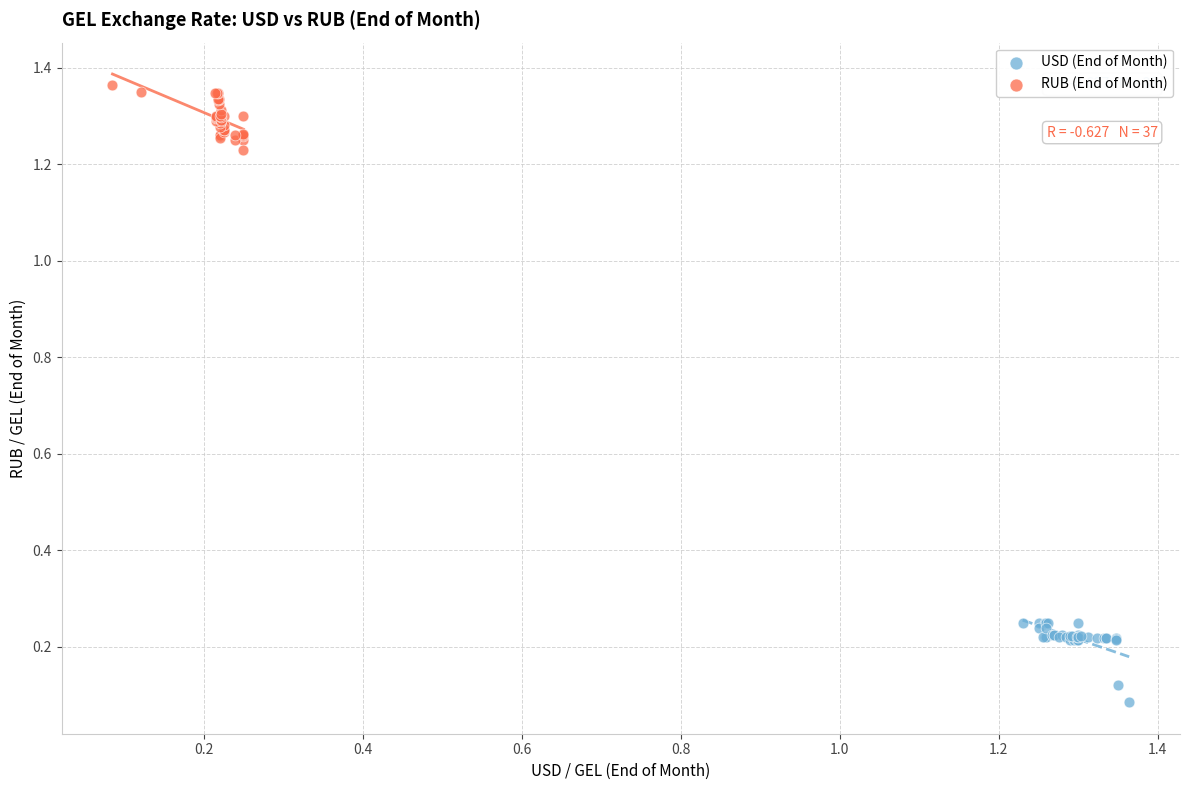

Which series reaches the minimum Y coordinate?

USD (End of Month)